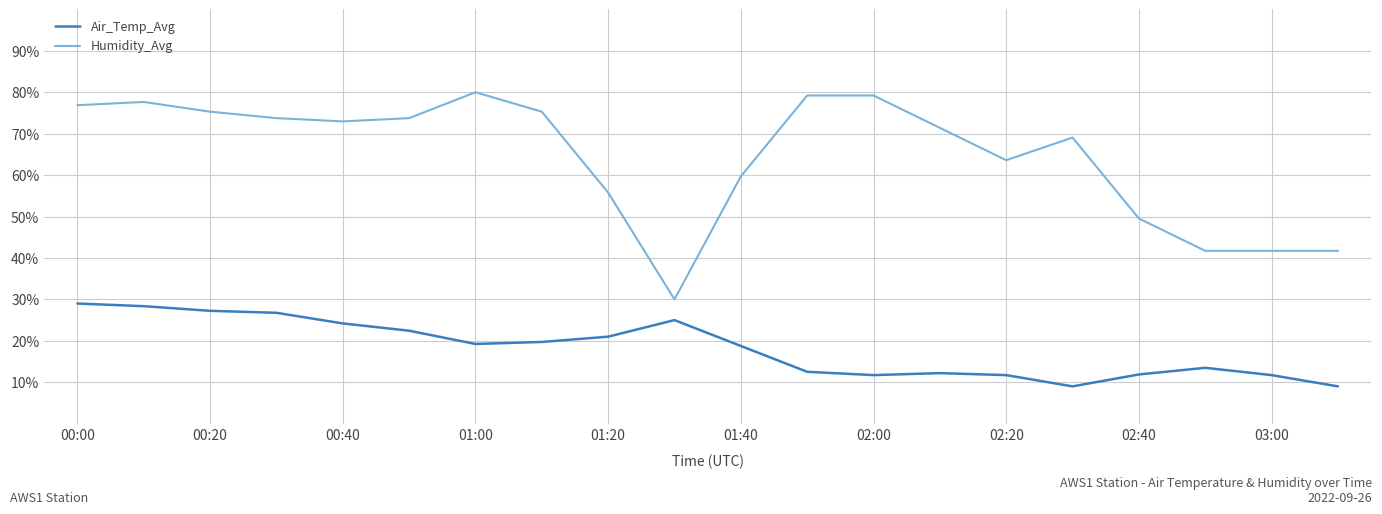

List the series in order of their peak value, highest first.

Humidity_Avg, Air_Temp_Avg